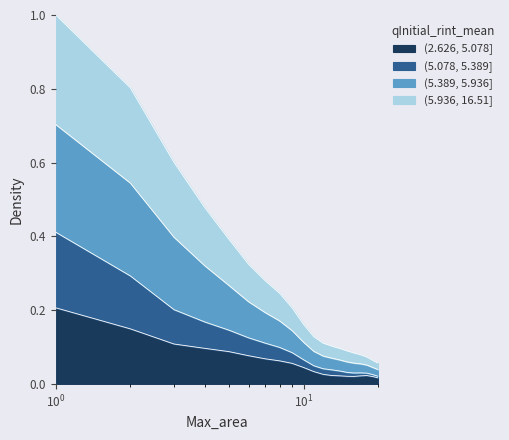

What is the sum of all (5.936, 16.51] values?

5.4